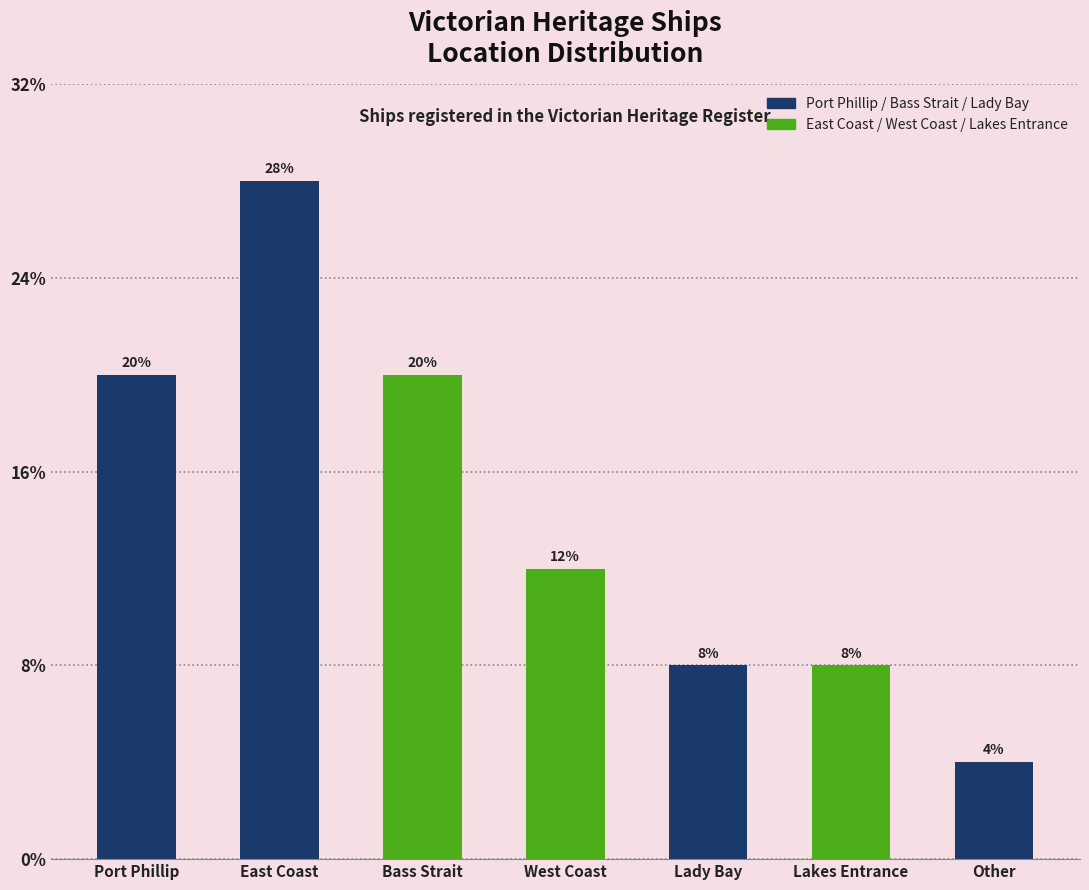

Rank the categories by value from highest to lowest.

East Coast, Port Phillip, Bass Strait, West Coast, Lady Bay, Lakes Entrance, Other